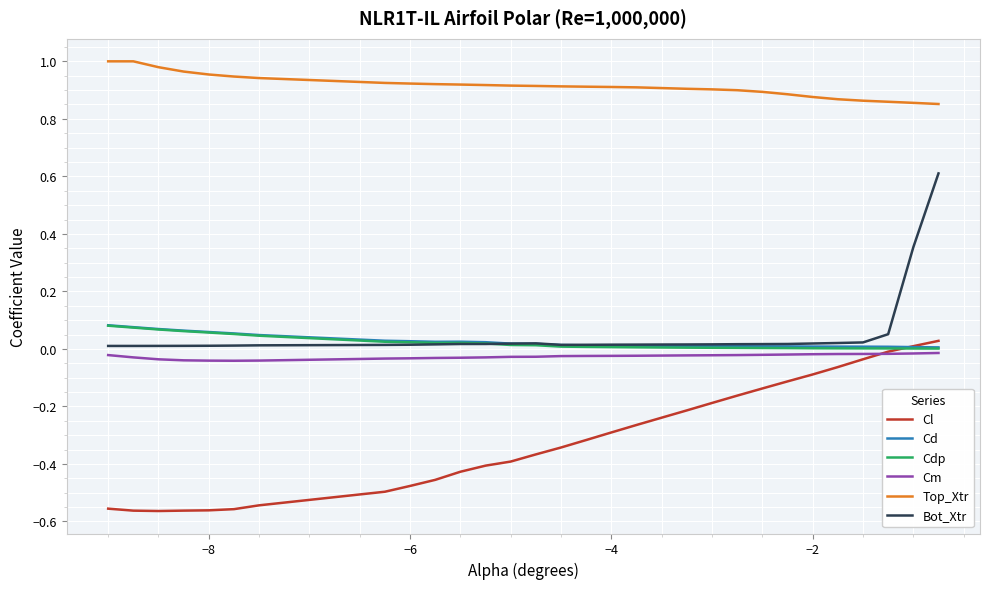

Which series has the largest total across all categories?

Top_Xtr